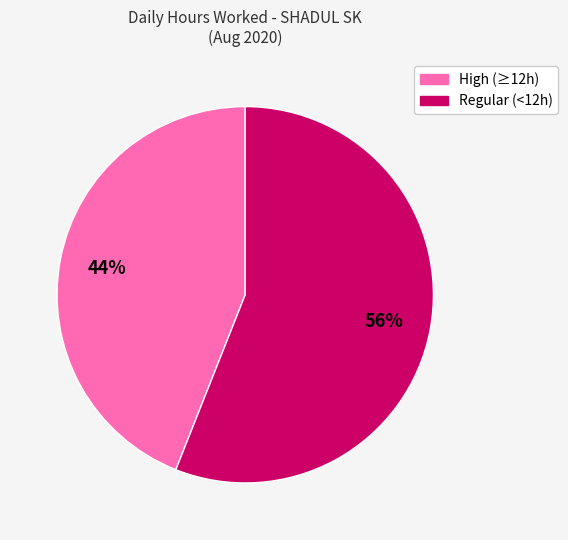

To the nearest percent, what is the difference between the largest and smallest slice percentages?

12%